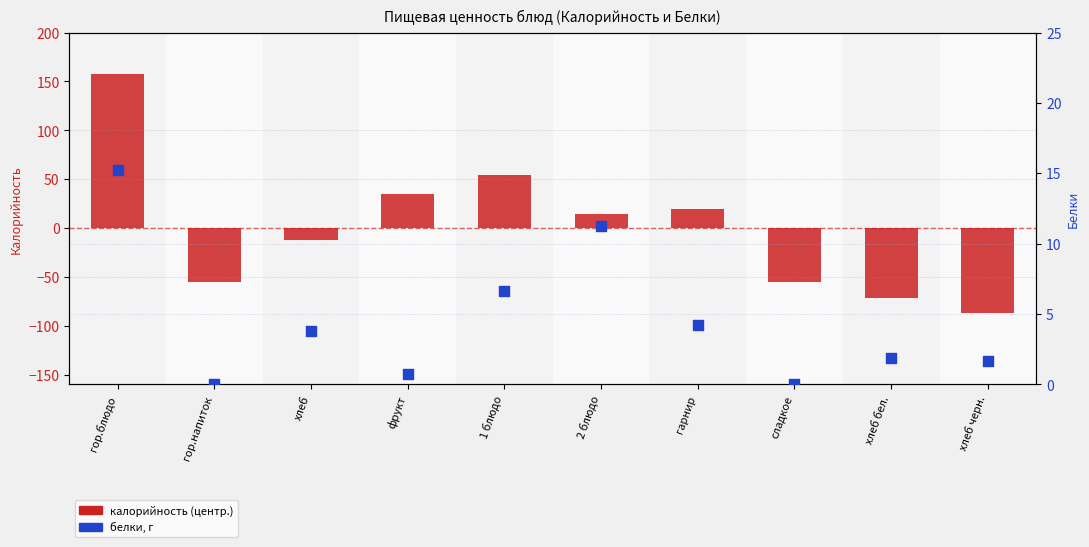

Which series contains the lowest Y value?

Калорийность (центр.)